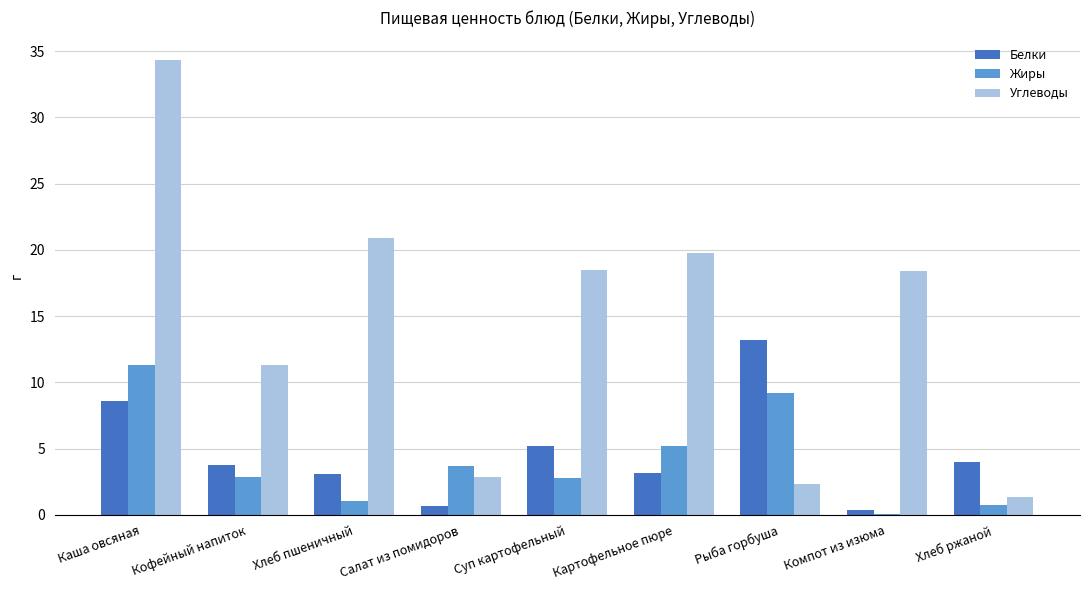

What is the sum of the Углеводы values at Картофельное пюре and Суп картофельный?

38.3